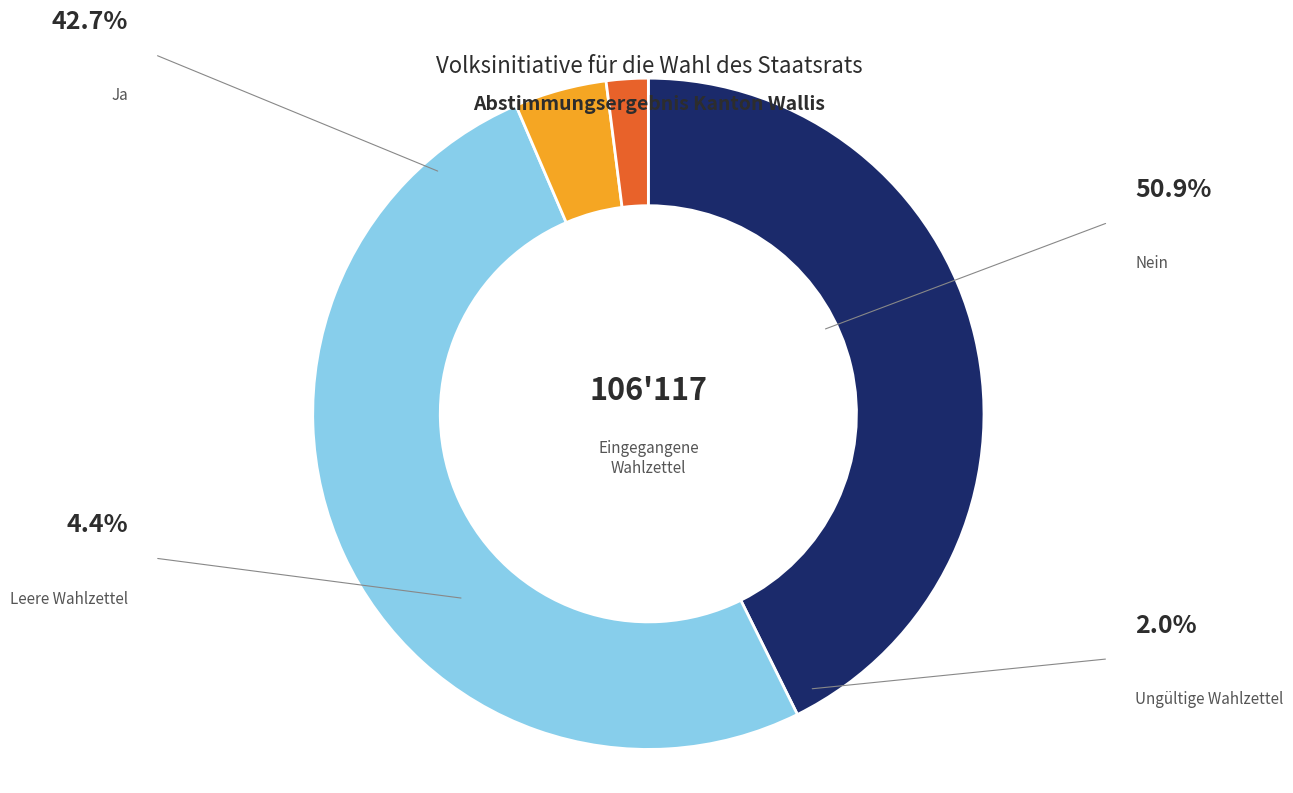

Combined, do Ja and Nein account for over 50%?

Yes